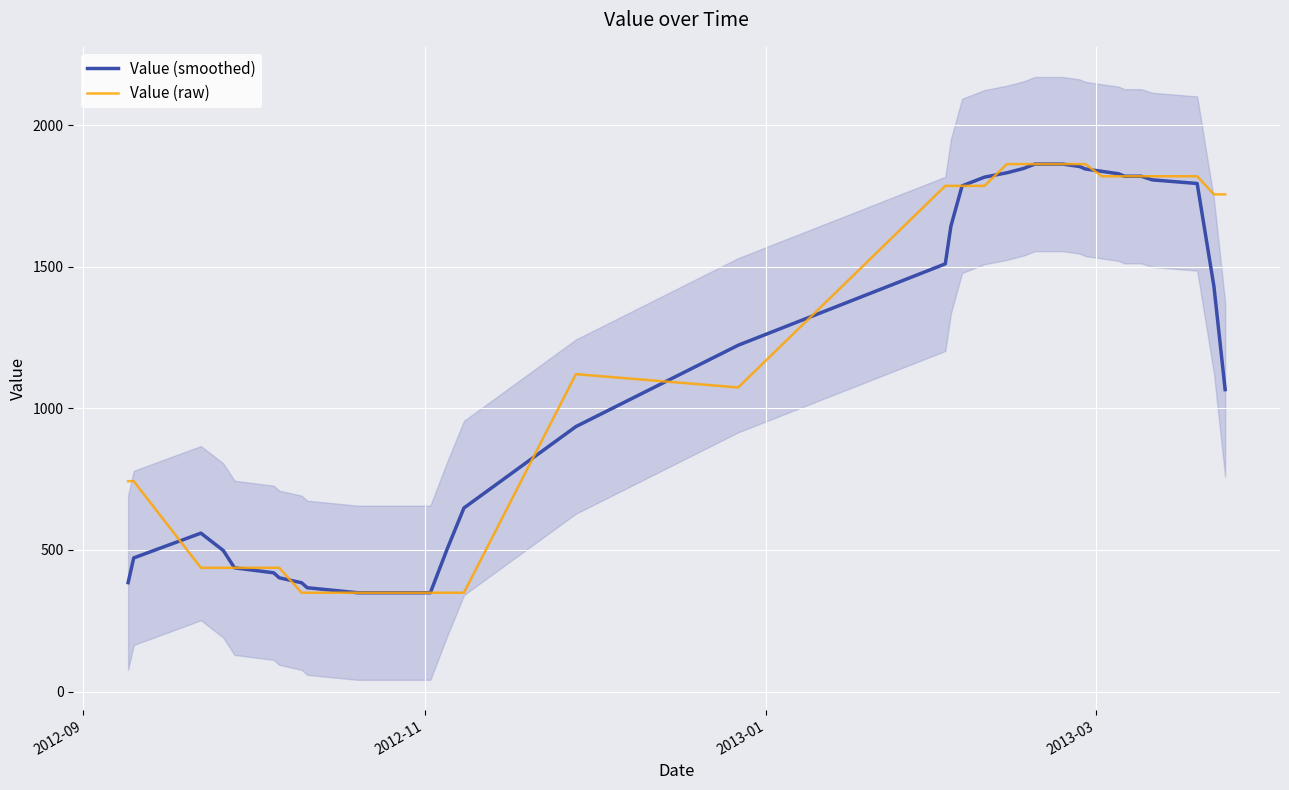

What is the highest value of the Value (raw) series?

1863.0